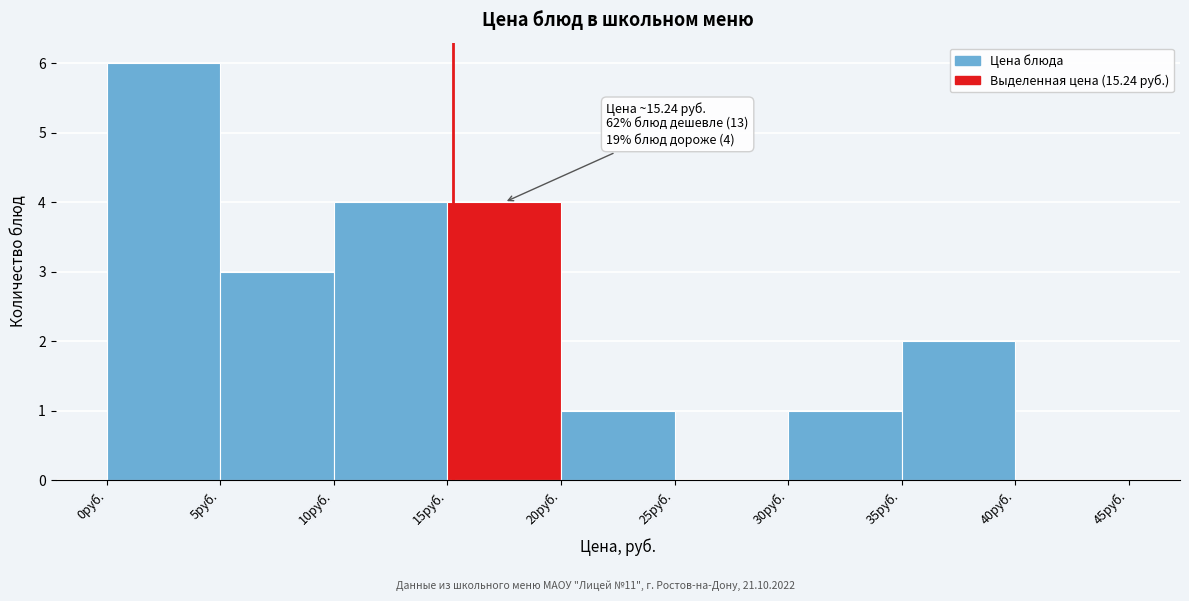

Which range on the x-axis has the tallest bar?

0 to 5